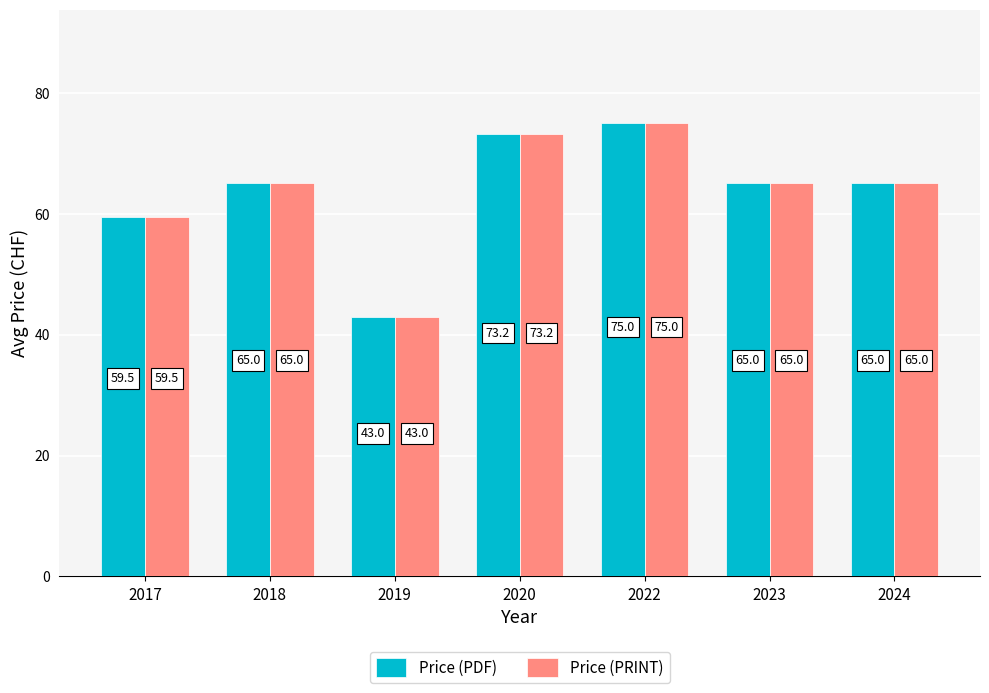

What is the value of the Price (PDF) bar at the 5th from the left?

75.0